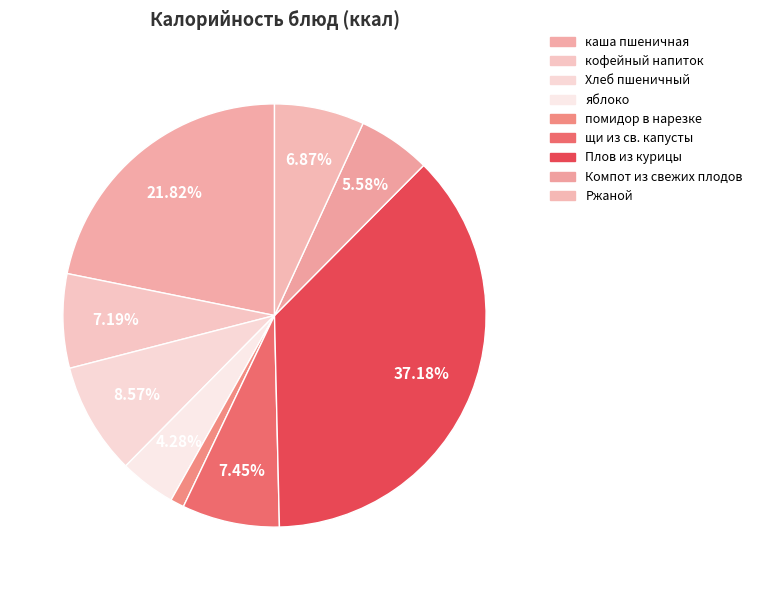

How many slices are in this pie chart?

9